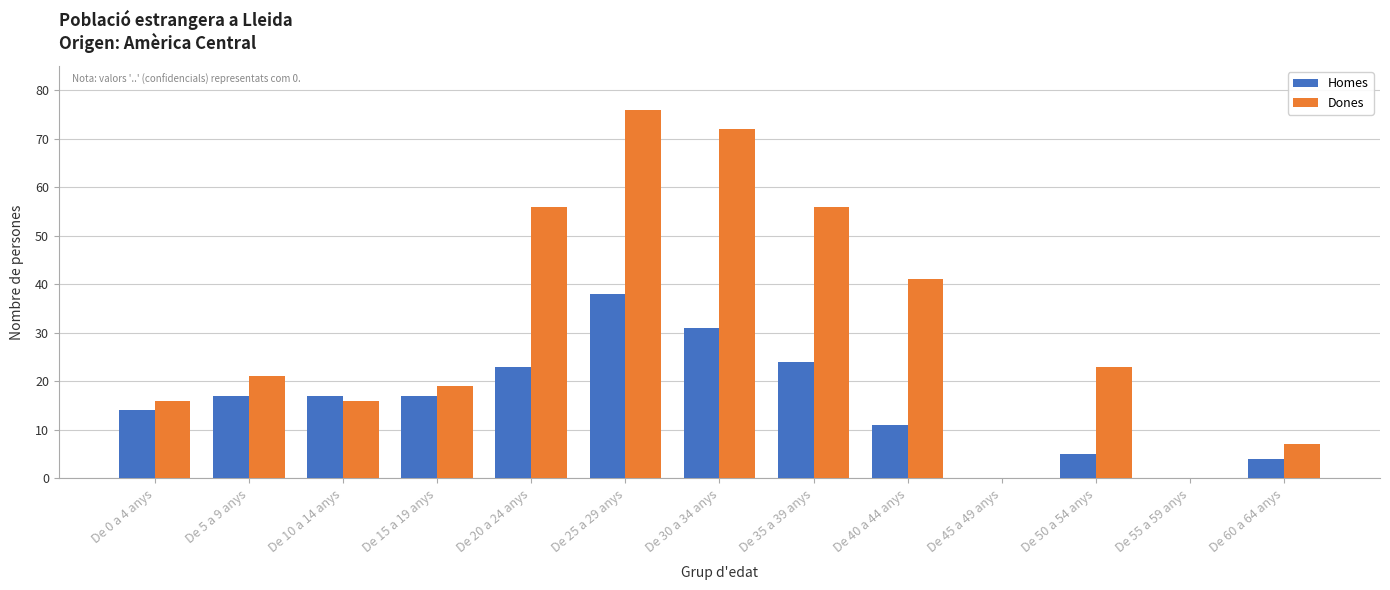

The value of Dones at De 60 a 64 anys is 3. True or false?

False